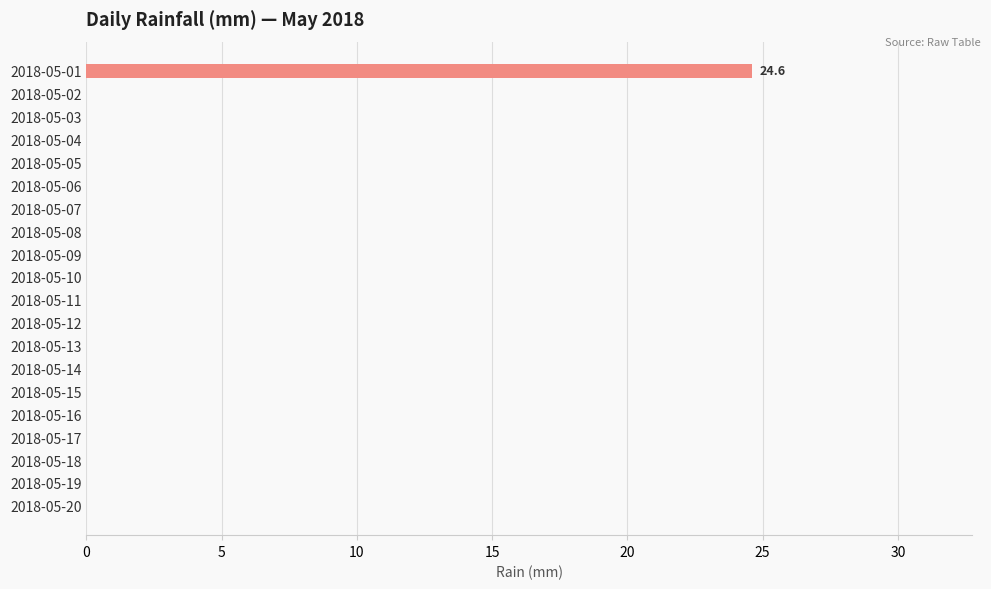

Is it true that the value at 2018-05-15 is 0.0?

True